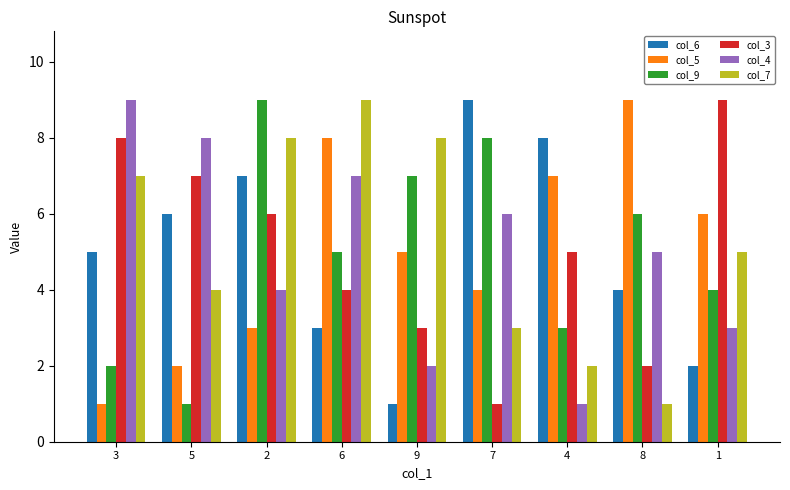

What is the difference between the maximum and minimum values in the col_6 series?

8